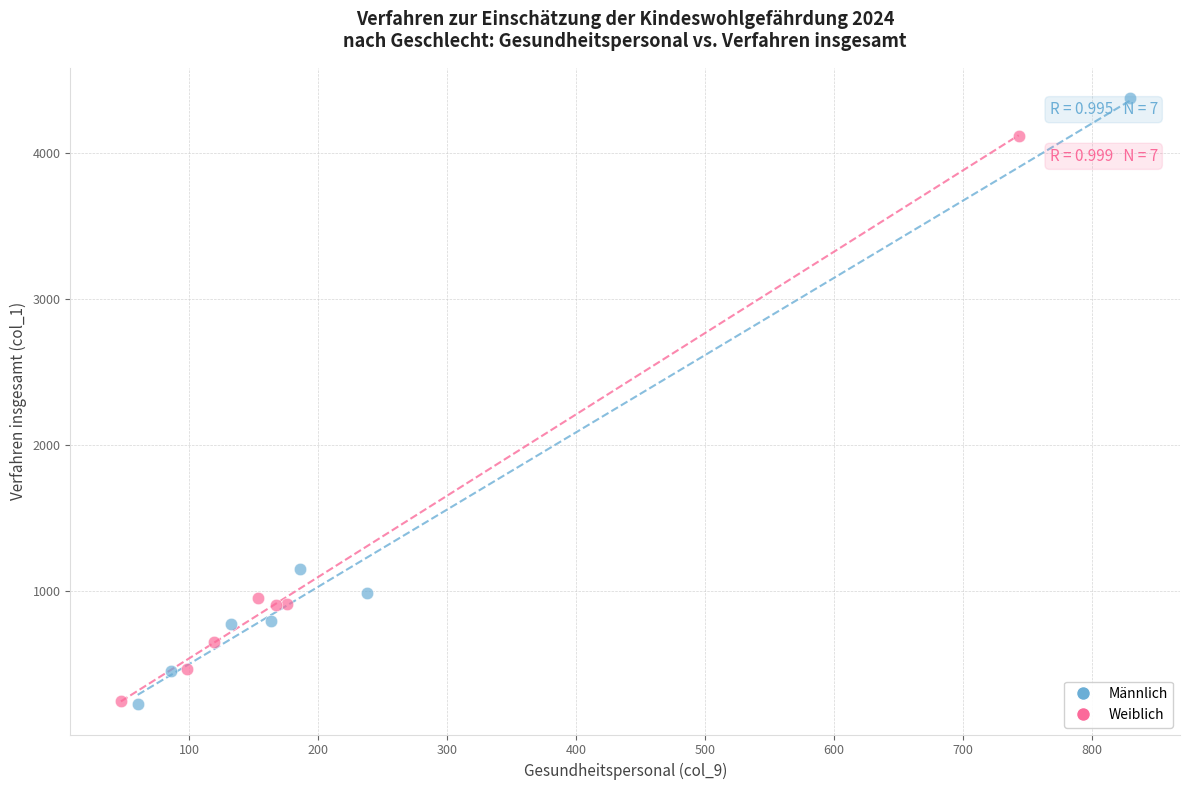

Which series has the largest Y range (max minus min)?

Männlich